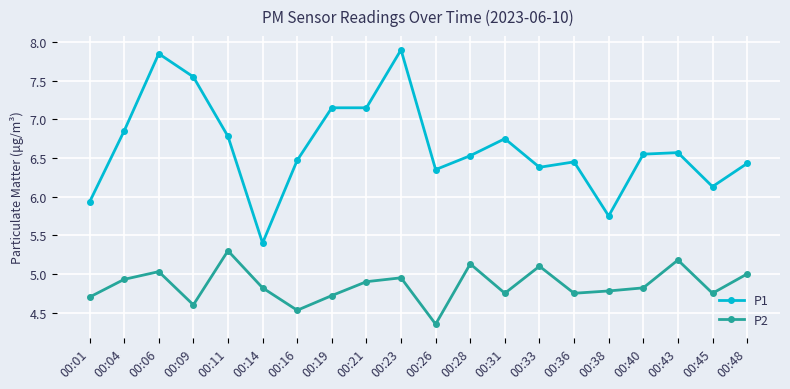

Where is P1 nearest to the value 6?

00:01